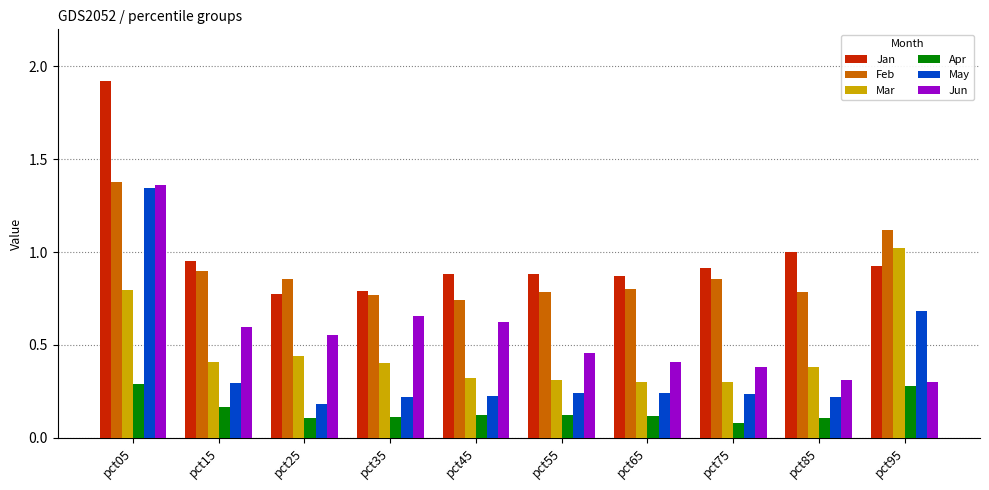

What is the value of the Jan bar at the 1st from the left?

1.9